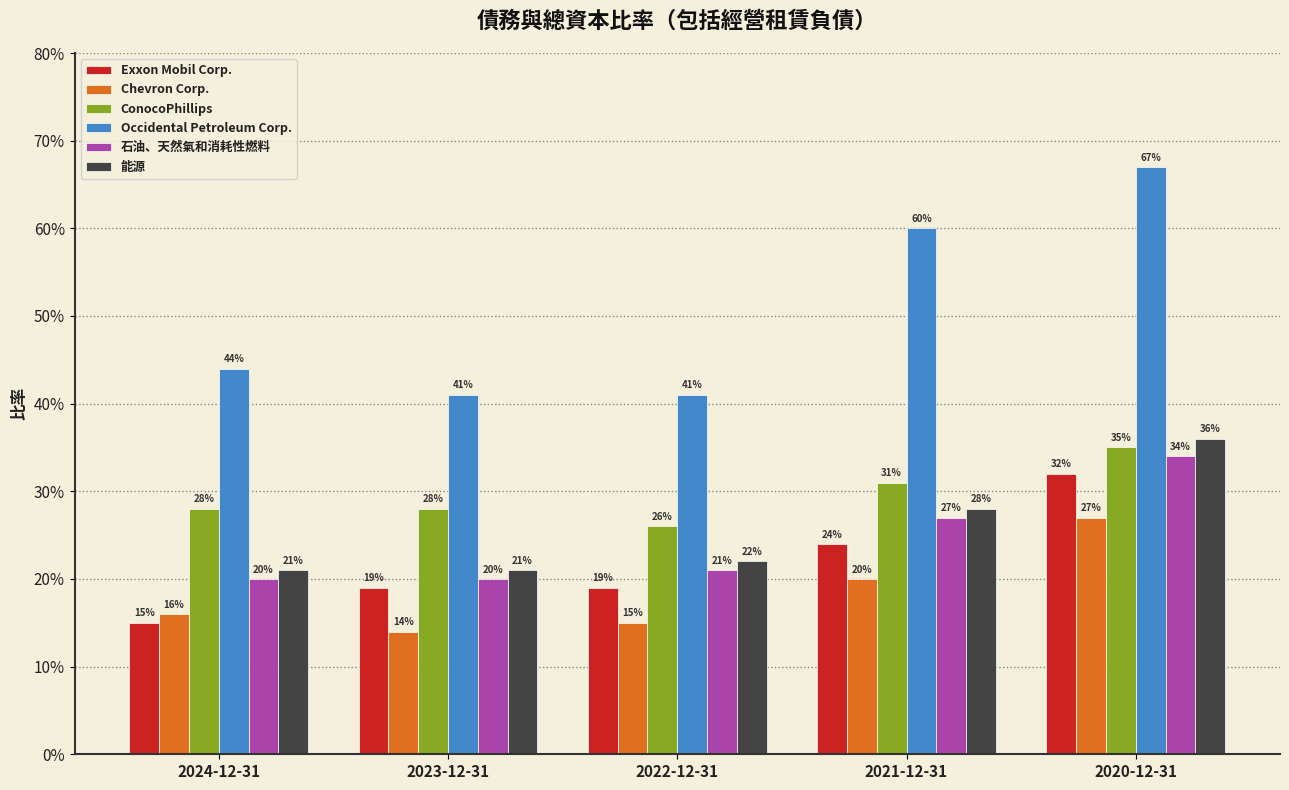

How many 石油、天然氣和消耗性燃料 values are between 0 and 1?

5